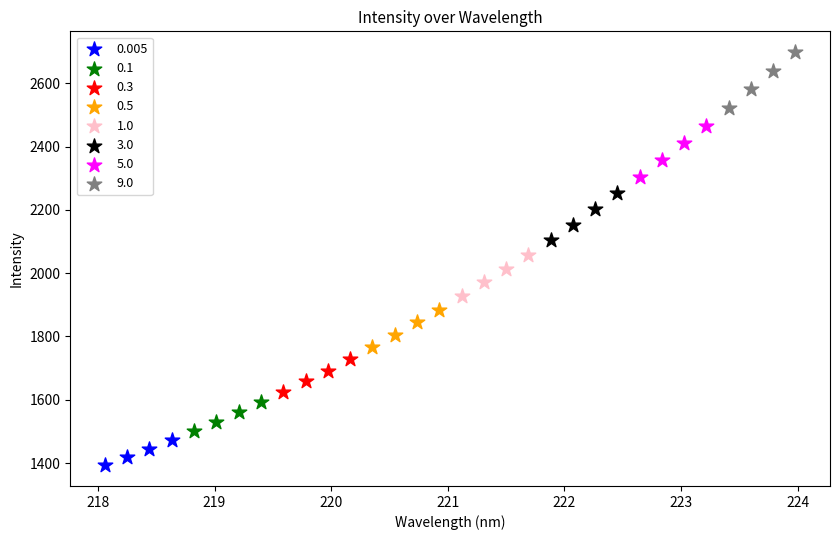

Which series reaches the maximum Y coordinate?

9.0